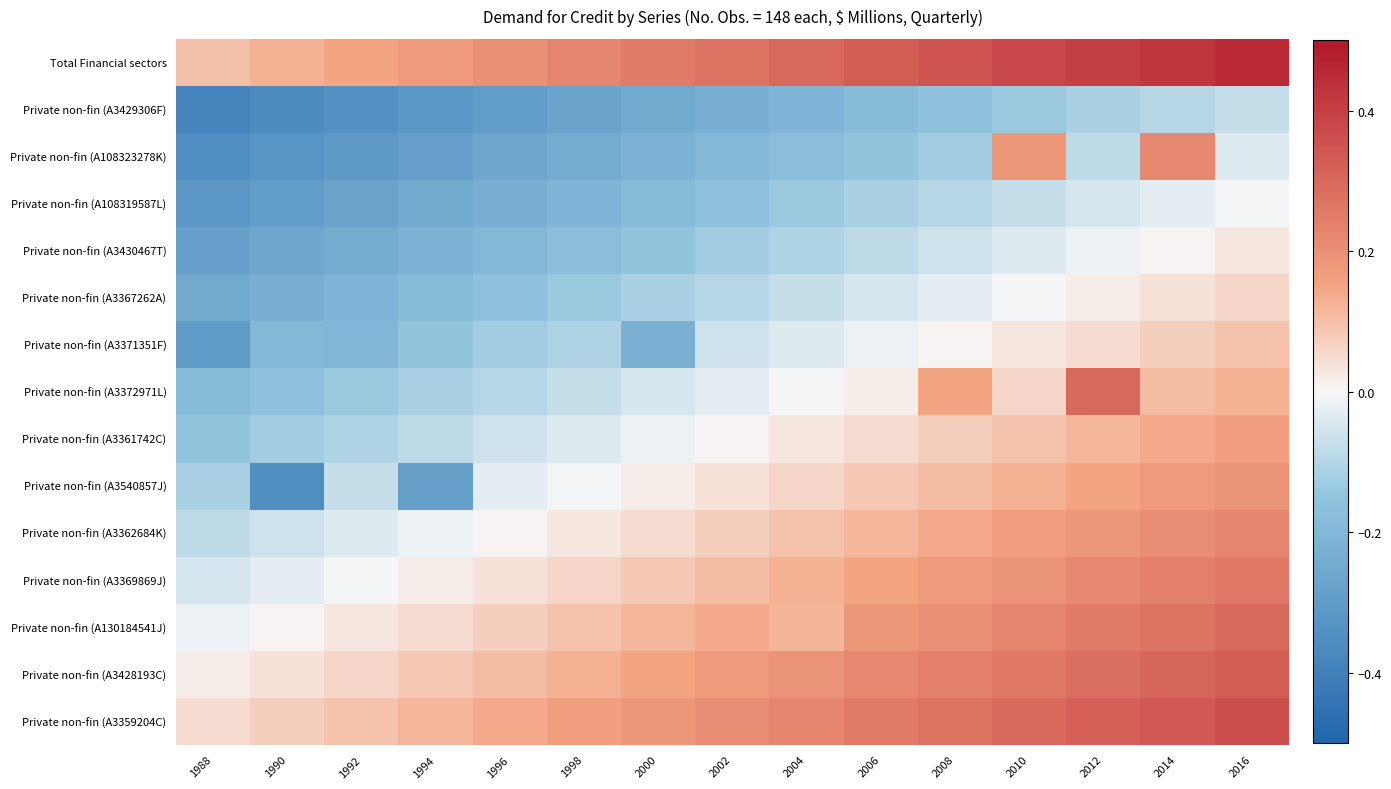

Reading left to right, list all the values displayed in this chart.

Total Financial sectors: 1988=0.1	1990=0.1	1992=0.1	1994=0.2	1996=0.2	1998=0.2	2000=0.2	2002=0.3	2004=0.3	2006=0.3	2008=0.3	2010=0.4	2012=0.4	2014=0.4	2016=0.5
Private non-fin (A3429306F): 1988=-0.4	1990=-0.4	1992=-0.3	1994=-0.3	1996=-0.3	1998=-0.3	2000=-0.2	2002=-0.2	2004=-0.2	2006=-0.2	2008=-0.2	2010=-0.1	2012=-0.1	2014=-0.1	2016=-0.1
Private non-fin (A108323278K): 1988=-0.3	1990=-0.3	1992=-0.3	1994=-0.3	1996=-0.3	1998=-0.2	2000=-0.2	2002=-0.2	2004=-0.2	2006=-0.1	2008=-0.1	2010=0.2	2012=-0.1	2014=0.2	2016=-0.0
Private non-fin (A108319587L): 1988=-0.3	1990=-0.3	1992=-0.3	1994=-0.2	1996=-0.2	1998=-0.2	2000=-0.2	2002=-0.2	2004=-0.1	2006=-0.1	2008=-0.1	2010=-0.1	2012=-0.0	2014=-0.0	2016=-0.0
Private non-fin (A3430467T): 1988=-0.3	1990=-0.3	1992=-0.2	1994=-0.2	1996=-0.2	1998=-0.2	2000=-0.1	2002=-0.1	2004=-0.1	2006=-0.1	2008=-0.1	2010=-0.0	2012=-0.0	2014=0.0	2016=0.0
Private non-fin (A3367262A): 1988=-0.2	1990=-0.2	1992=-0.2	1994=-0.2	1996=-0.2	1998=-0.1	2000=-0.1	2002=-0.1	2004=-0.1	2006=-0.0	2008=-0.0	2010=-0.0	2012=0.0	2014=0.0	2016=0.1
Private non-fin (A3371351F): 1988=-0.3	1990=-0.2	1992=-0.2	1994=-0.2	1996=-0.1	1998=-0.1	2000=-0.2	2002=-0.1	2004=-0.0	2006=-0.0	2008=0.0	2010=0.0	2012=0.1	2014=0.1	2016=0.1
Private non-fin (A3372971L): 1988=-0.2	1990=-0.2	1992=-0.1	1994=-0.1	1996=-0.1	1998=-0.1	2000=-0.1	2002=-0.0	2004=-0.0	2006=0.0	2008=0.1	2010=0.1	2012=0.3	2014=0.1	2016=0.1
Private non-fin (A3361742C): 1988=-0.1	1990=-0.1	1992=-0.1	1994=-0.1	1996=-0.1	1998=-0.0	2000=-0.0	2002=0.0	2004=0.0	2006=0.1	2008=0.1	2010=0.1	2012=0.1	2014=0.1	2016=0.2
Private non-fin (A3540857J): 1988=-0.1	1990=-0.3	1992=-0.1	1994=-0.3	1996=-0.0	1998=-0.0	2000=0.0	2002=0.0	2004=0.1	2006=0.1	2008=0.1	2010=0.1	2012=0.2	2014=0.2	2016=0.2
Private non-fin (A3362684K): 1988=-0.1	1990=-0.1	1992=-0.0	1994=-0.0	1996=0.0	1998=0.0	2000=0.0	2002=0.1	2004=0.1	2006=0.1	2008=0.1	2010=0.2	2012=0.2	2014=0.2	2016=0.2
Private non-fin (A3369869J): 1988=-0.0	1990=-0.0	1992=-0.0	1994=0.0	1996=0.0	1998=0.1	2000=0.1	2002=0.1	2004=0.1	2006=0.1	2008=0.2	2010=0.2	2012=0.2	2014=0.2	2016=0.3
Private non-fin (A130184541J): 1988=-0.0	1990=0.0	1992=0.0	1994=0.0	1996=0.1	1998=0.1	2000=0.1	2002=0.1	2004=0.1	2006=0.2	2008=0.2	2010=0.2	2012=0.2	2014=0.3	2016=0.3
Private non-fin (A3428193C): 1988=0.0	1990=0.0	1992=0.1	1994=0.1	1996=0.1	1998=0.1	2000=0.1	2002=0.2	2004=0.2	2006=0.2	2008=0.2	2010=0.3	2012=0.3	2014=0.3	2016=0.3
Private non-fin (A3359204C): 1988=0.1	1990=0.1	1992=0.1	1994=0.1	1996=0.1	1998=0.2	2000=0.2	2002=0.2	2004=0.2	2006=0.2	2008=0.3	2010=0.3	2012=0.3	2014=0.3	2016=0.4